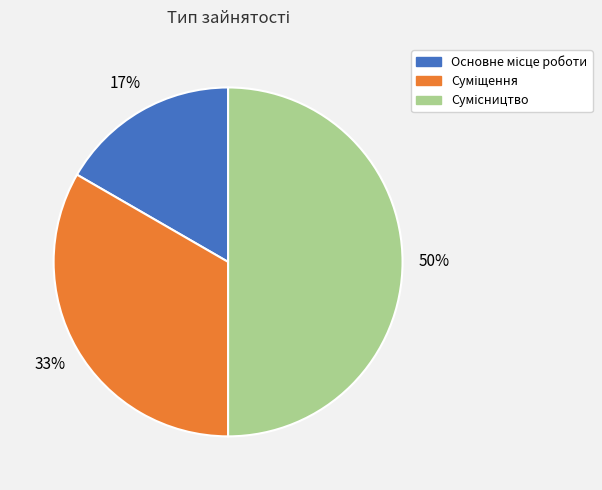

To the nearest percent, what is the difference between the largest and smallest slice percentages?

33%